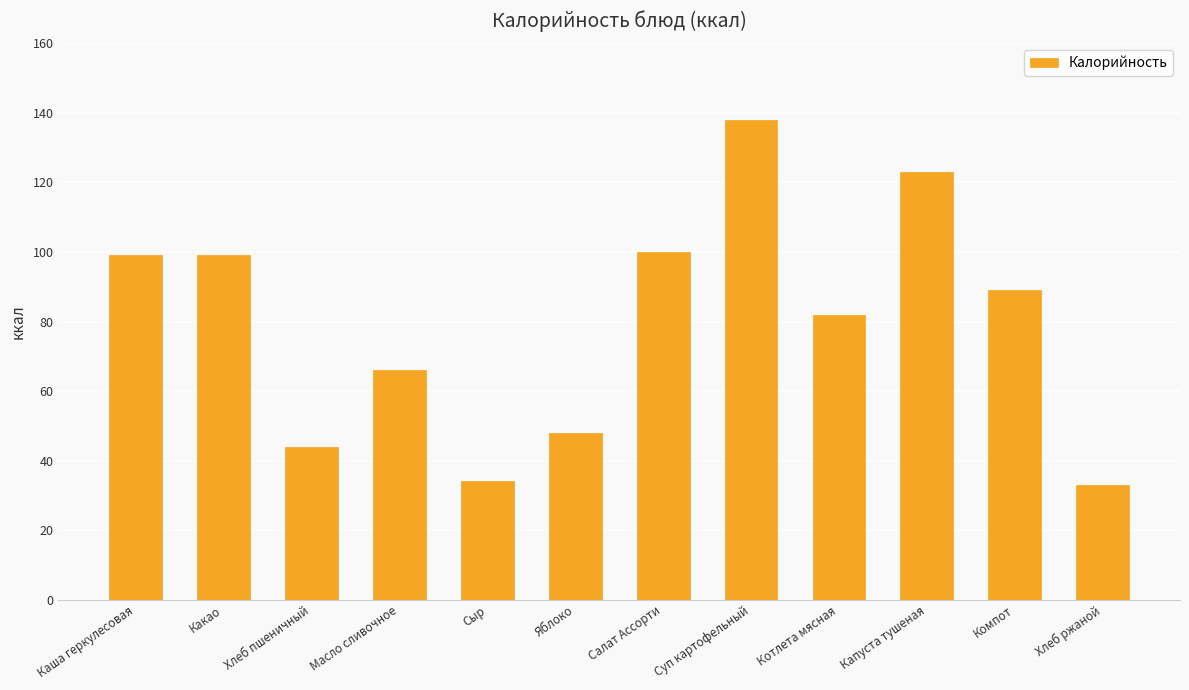

What is the value of the 3rd bar from the left?

44